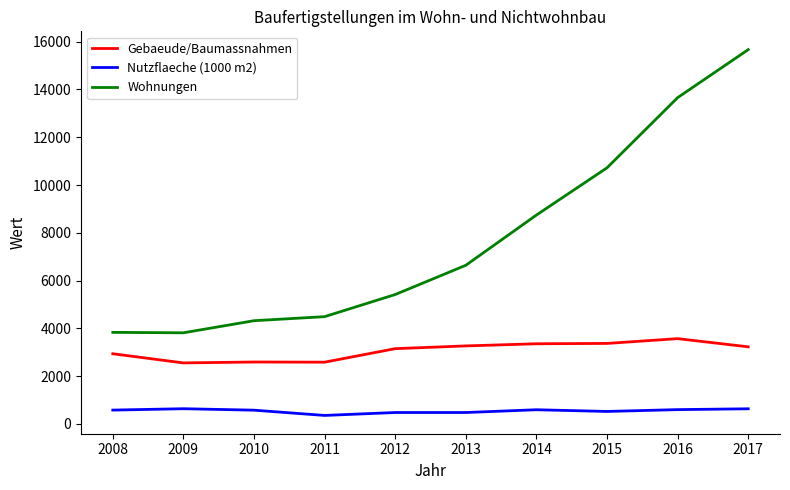

How many lines are shown in the chart?

3